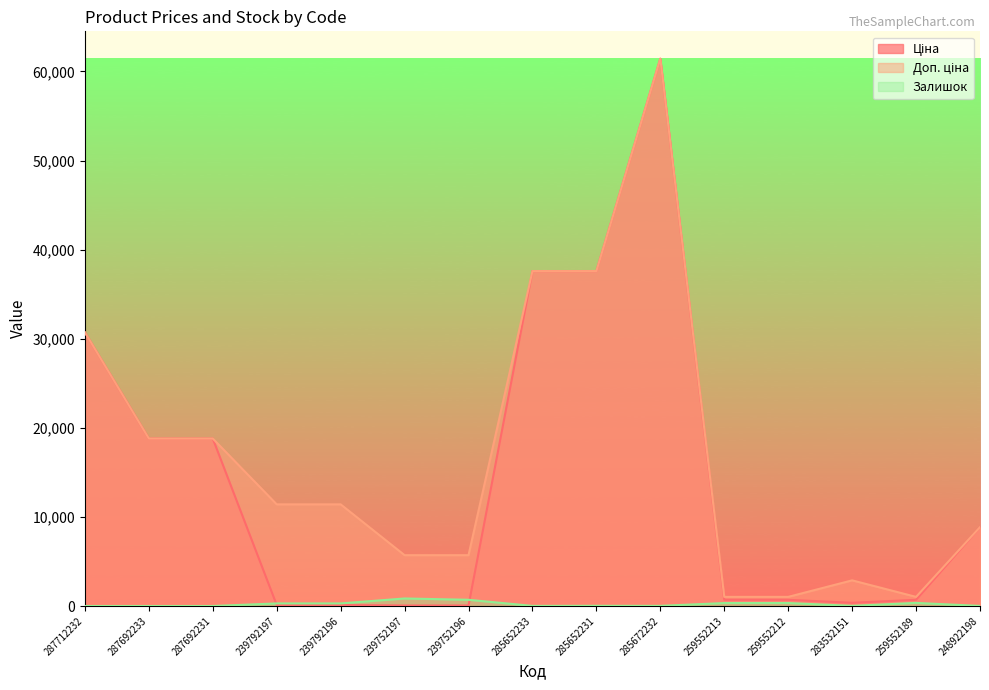

True or false: Залишок has more than 1 interior local peaks.

True